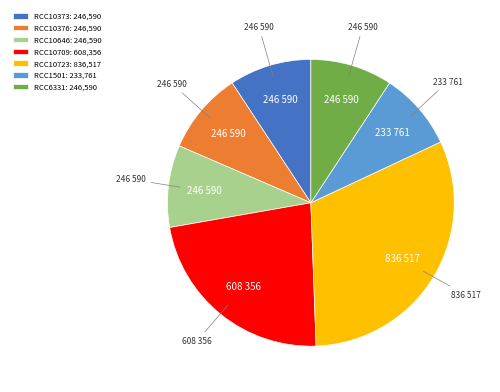

Is it true that RCC10709 is 9% of the pie?

False